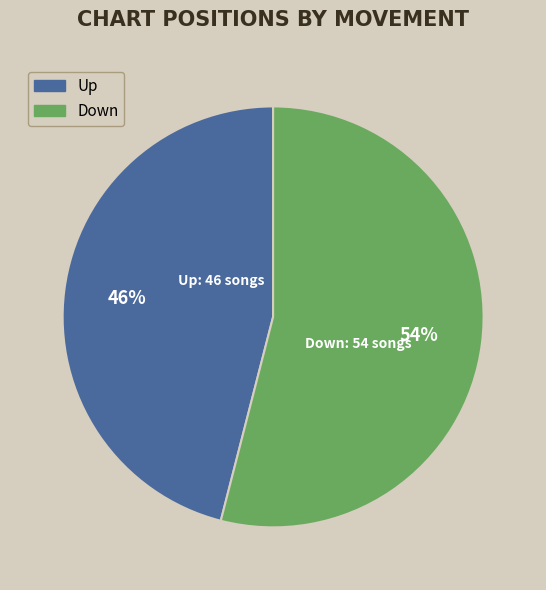

To the nearest percent, what is the average slice percentage?

50%